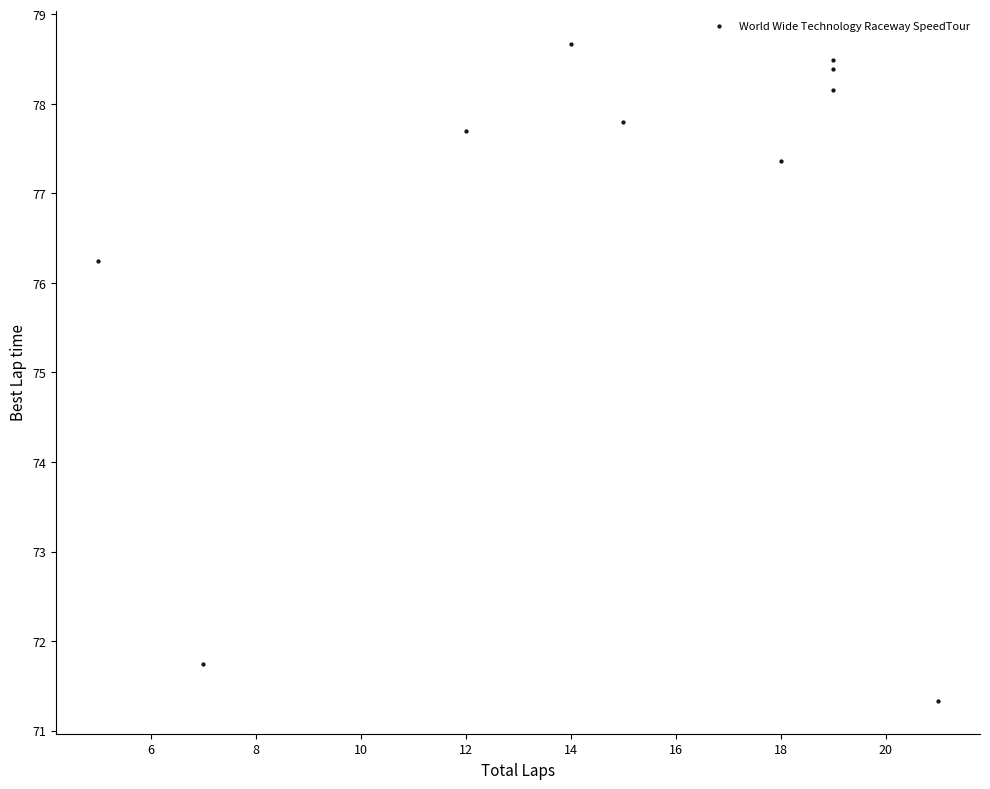

What is the average Y value?

76.6